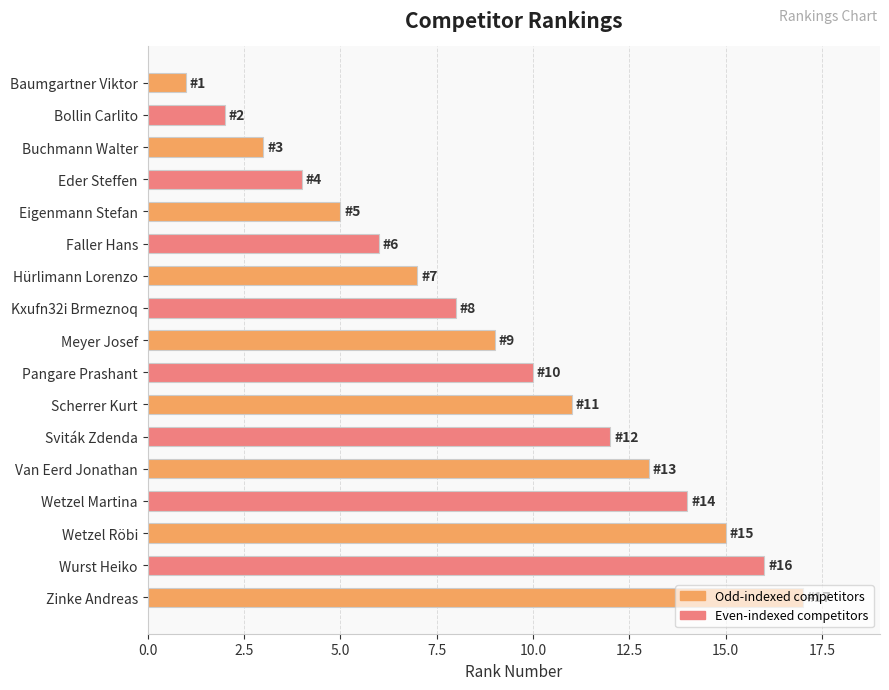

Rank the categories by value from lowest to highest.

Baumgartner Viktor, Bollin Carlito, Buchmann Walter, Eder Steffen, Eigenmann Stefan, Faller Hans, Hürlimann Lorenzo, Kxufn32i Brmeznoq, Meyer Josef, Pangare Prashant, Scherrer Kurt, Sviták Zdenda, Van Eerd Jonathan, Wetzel Martina, Wetzel Röbi, Wurst Heiko, Zinke Andreas